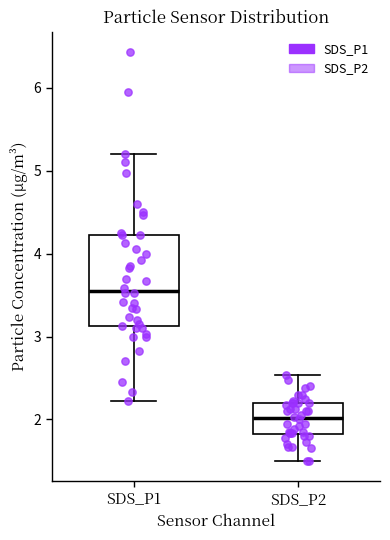

Reading left to right, read every box against the y-axis: the position of its median line, the range the box covers, and the ends of its whiskers. The values are not printed on the chart, so give them approximately, as read against the axis.

SDS_P1: median 3.6, box 3.1 to 4.2, whiskers 2.2 to 5.2
SDS_P2: median 2.0, box 1.8 to 2.2, whiskers 1.5 to 2.5